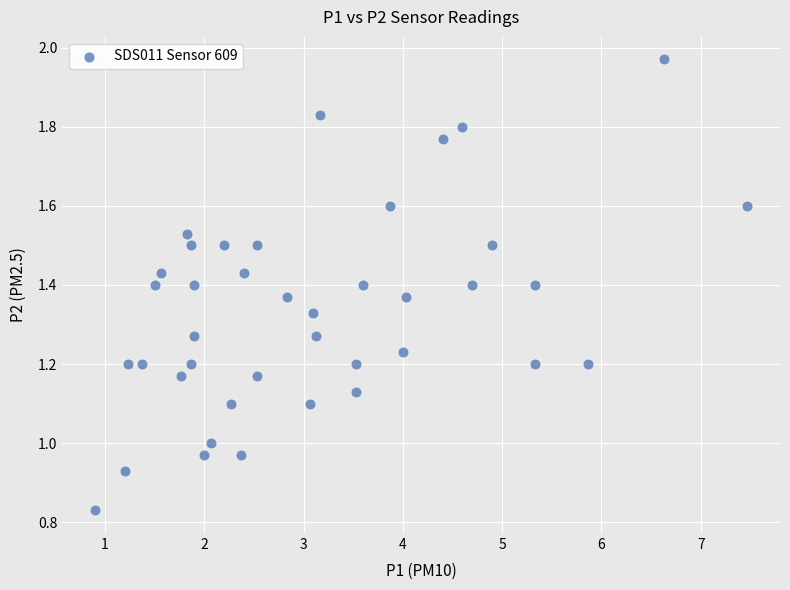

What is the range of X values (max minus min)?

6.6